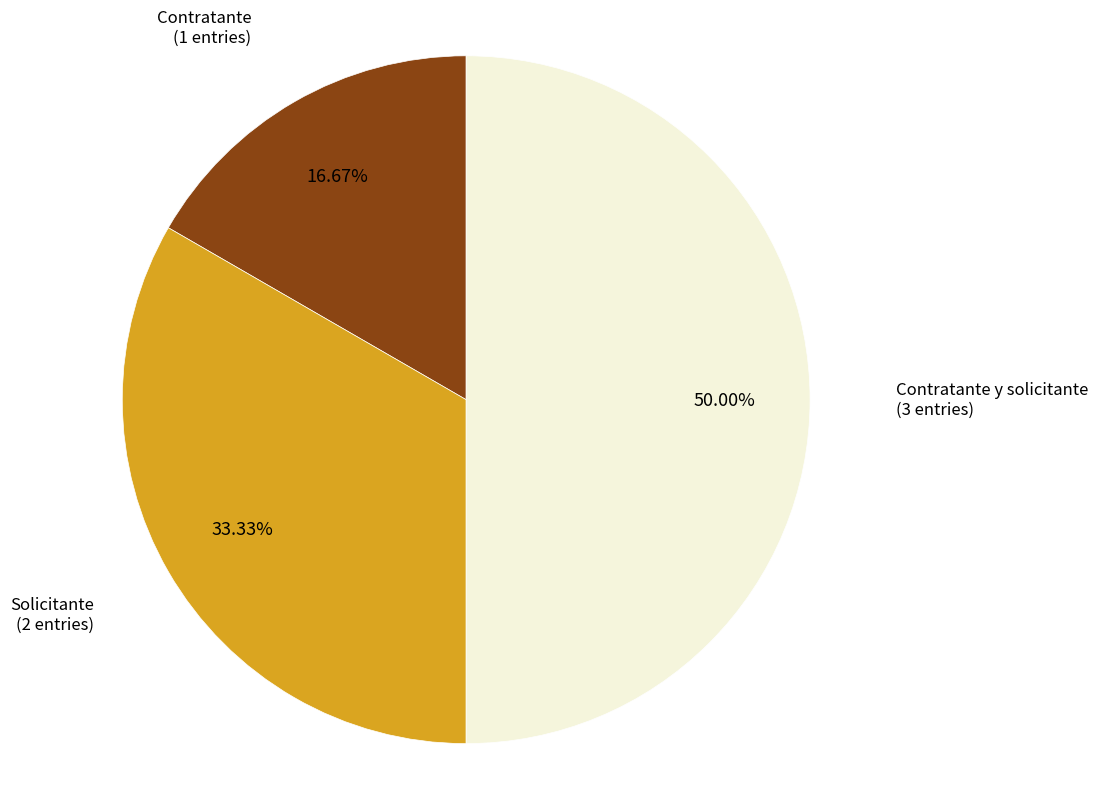

What is the smallest slice in the pie chart?

Contratante